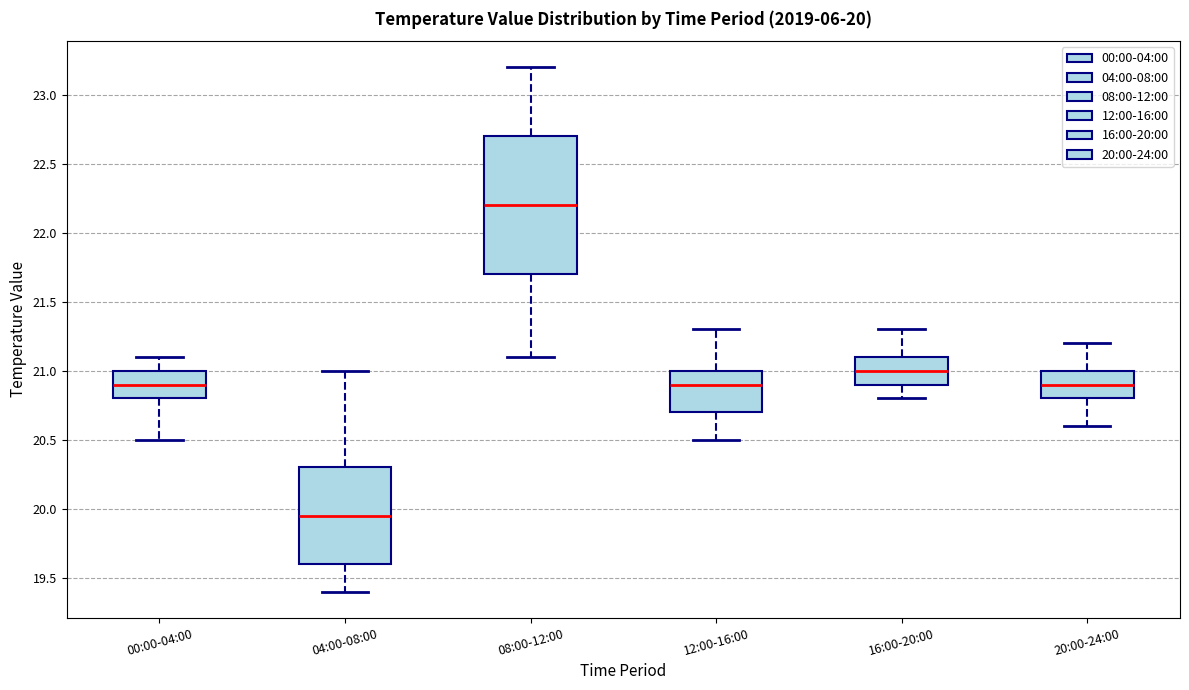

Which box's median line is the lowest?

04:00-08:00